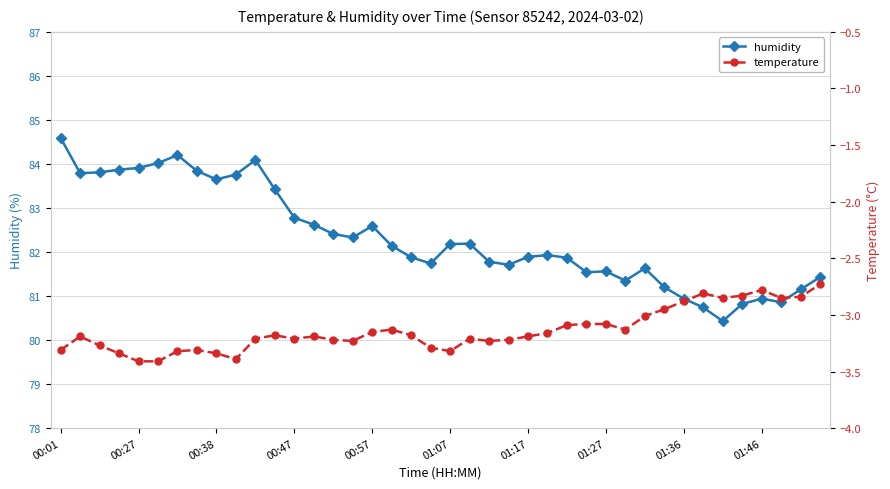

What are all the series names shown in the legend?

humidity, temperature